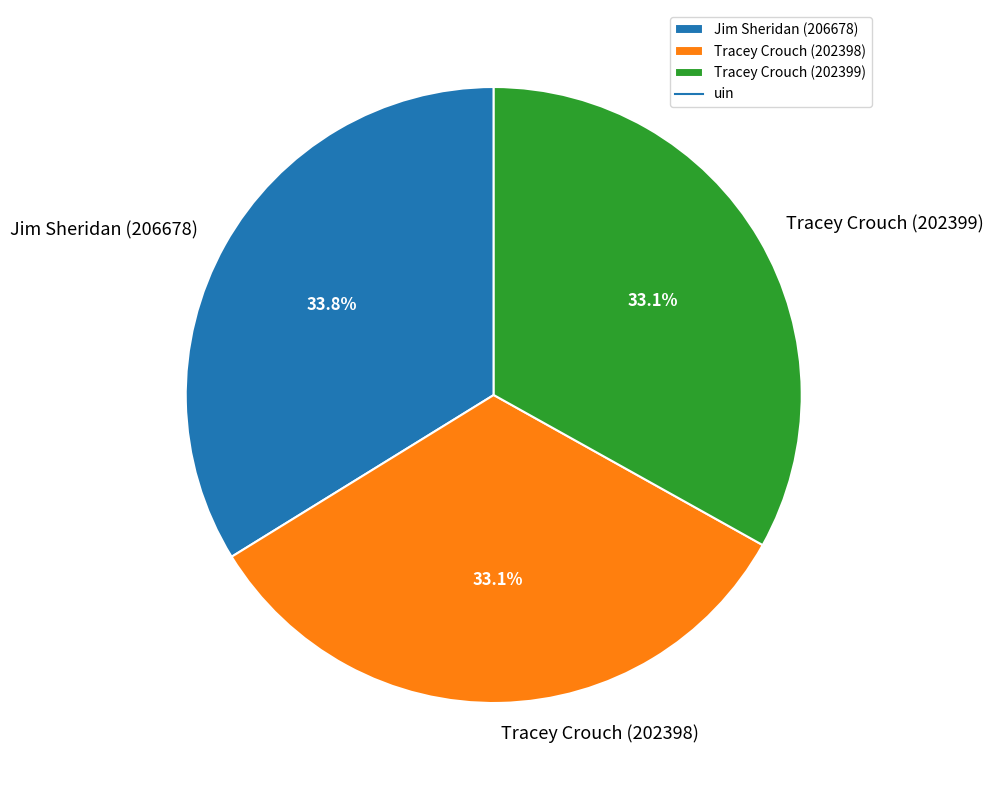

What is the ratio of the value at Tracey Crouch (202399) to the value at Jim Sheridan (206678)?

1.0